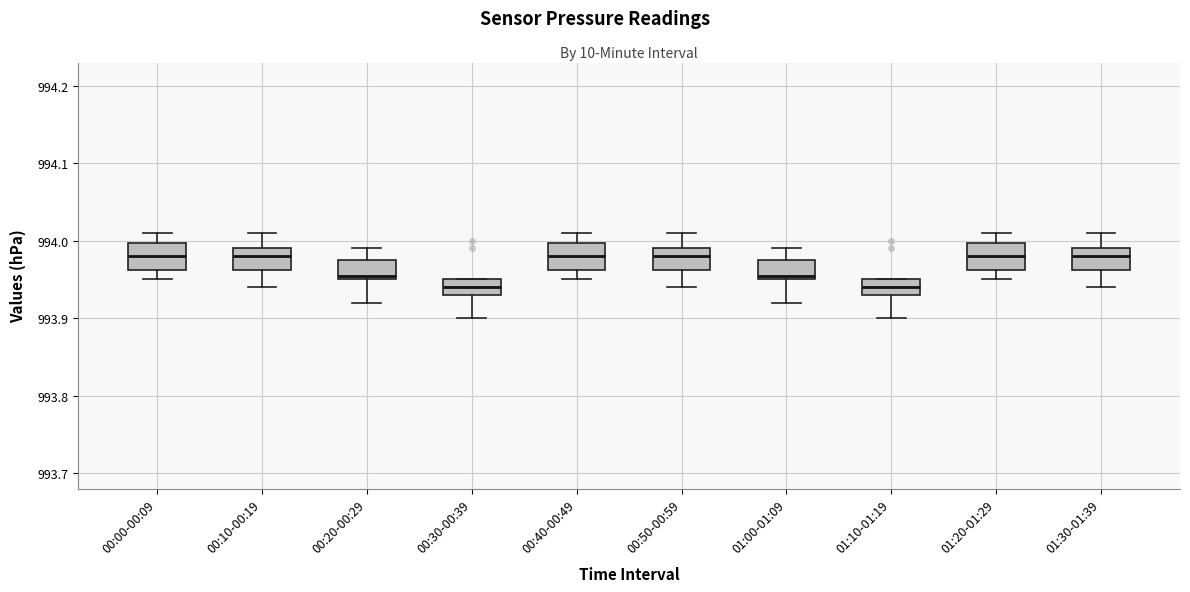

Reading left to right, transcribe this box plot: for each box, give where its median line is, the range the box spans, and where its two whiskers end, as read against the y-axis. The values are not printed on the chart, so give them approximately, as read against the axis.

00:00-00:09: median 993.98, box 993.96 to 994.00, whiskers 993.95 to 994.01
00:10-00:19: median 993.98, box 993.96 to 993.99, whiskers 993.94 to 994.01
00:20-00:29: median 993.96, box 993.95 to 993.98, whiskers 993.92 to 993.99
00:30-00:39: median 993.94, box 993.93 to 993.95, whiskers 993.90 to 993.95
00:40-00:49: median 993.98, box 993.96 to 994.00, whiskers 993.95 to 994.01
00:50-00:59: median 993.98, box 993.96 to 993.99, whiskers 993.94 to 994.01
01:00-01:09: median 993.96, box 993.95 to 993.98, whiskers 993.92 to 993.99
01:10-01:19: median 993.94, box 993.93 to 993.95, whiskers 993.90 to 993.95
01:20-01:29: median 993.98, box 993.96 to 994.00, whiskers 993.95 to 994.01
01:30-01:39: median 993.98, box 993.96 to 993.99, whiskers 993.94 to 994.01